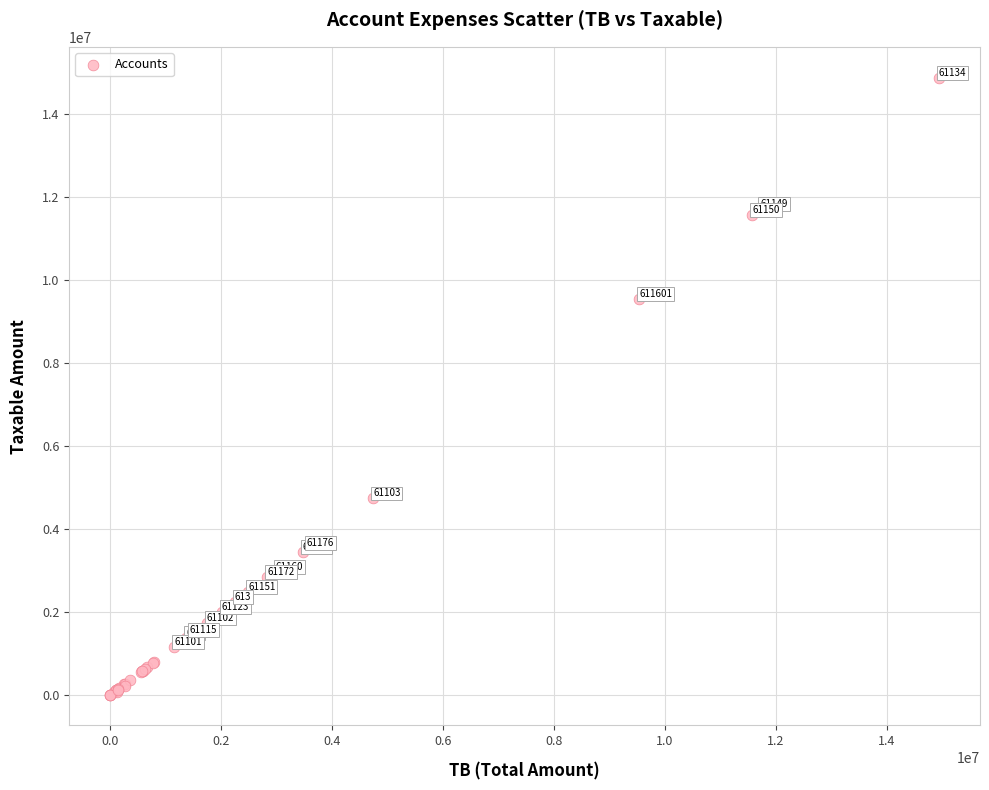

What Y value in the scatter plot is closest to 7443929?

9536057.6